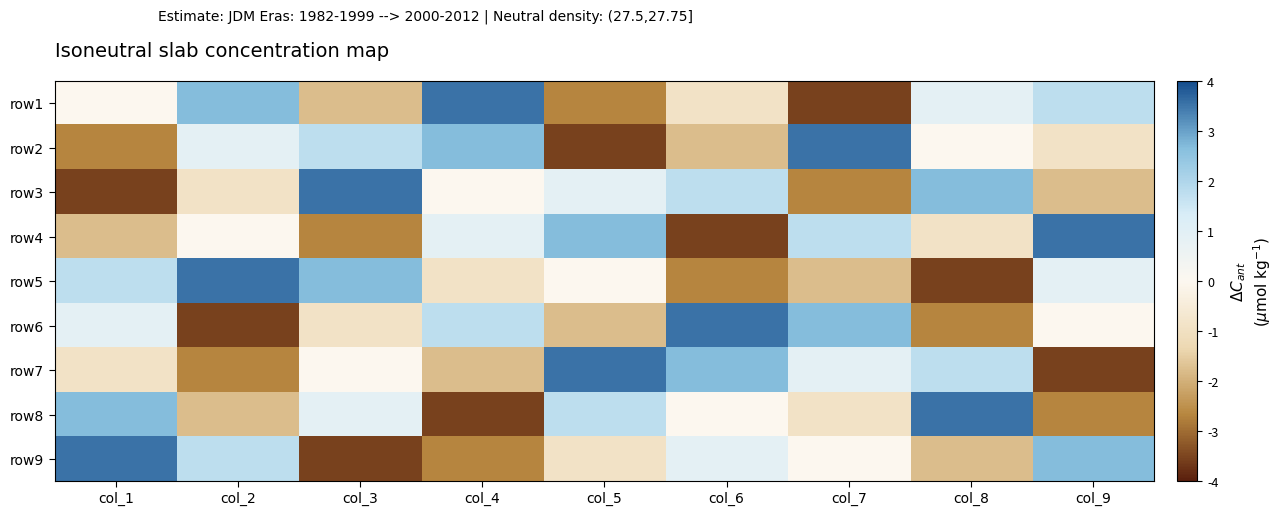

Which label corresponds to the largest value in the chart?

col_4